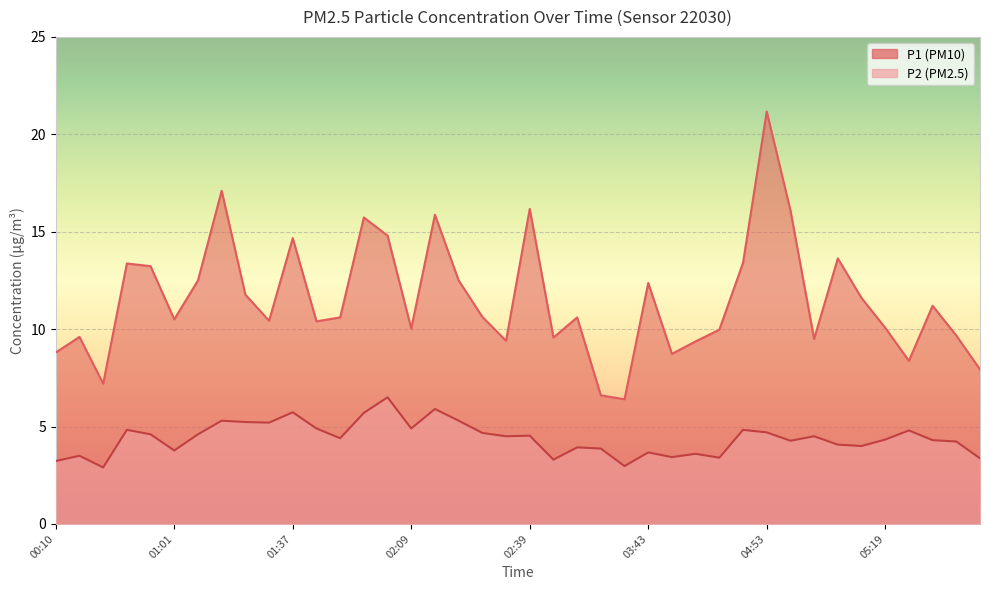

Is it true that P2 equals 5.3 at 01:23?

True